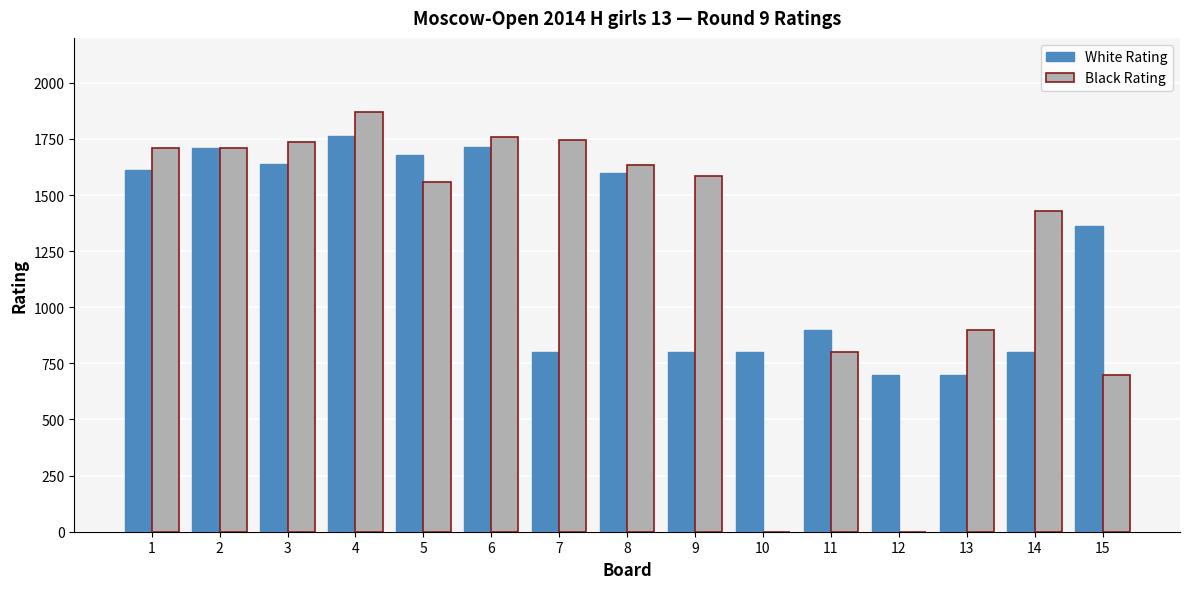

At which label does White Rating reach its peak?

4